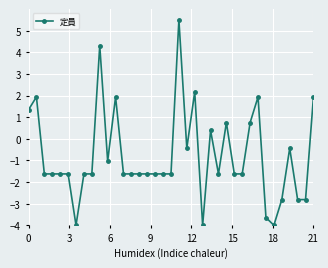

What is the minimum value shown in the chart?

-4.0